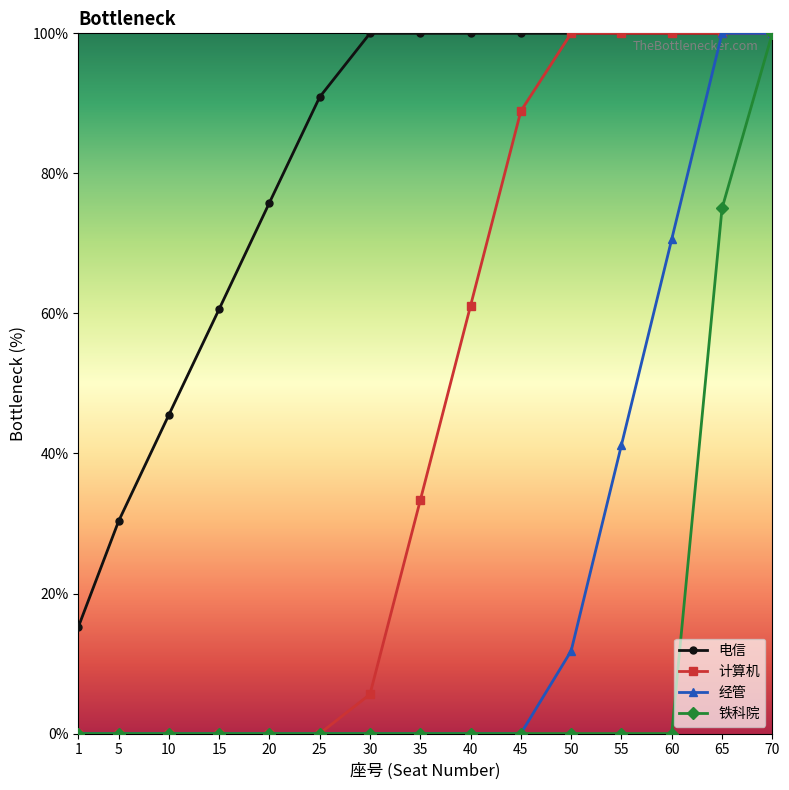

The value of 计算机 at 15 is 50.3. True or false?

False